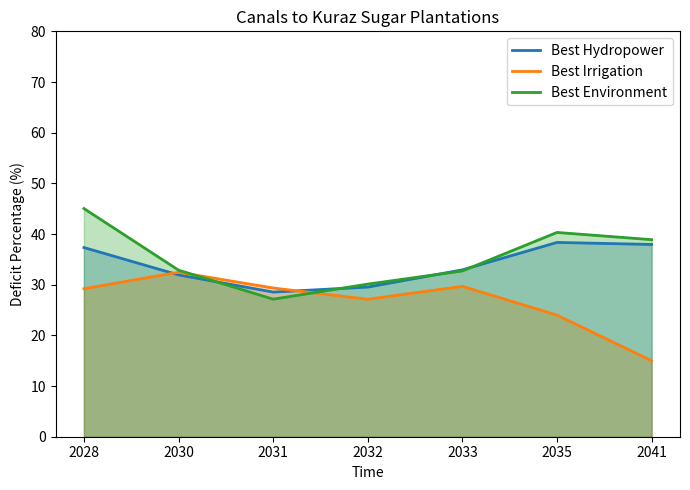

True or false: Best Environment has more than 1 interior local peaks.

False